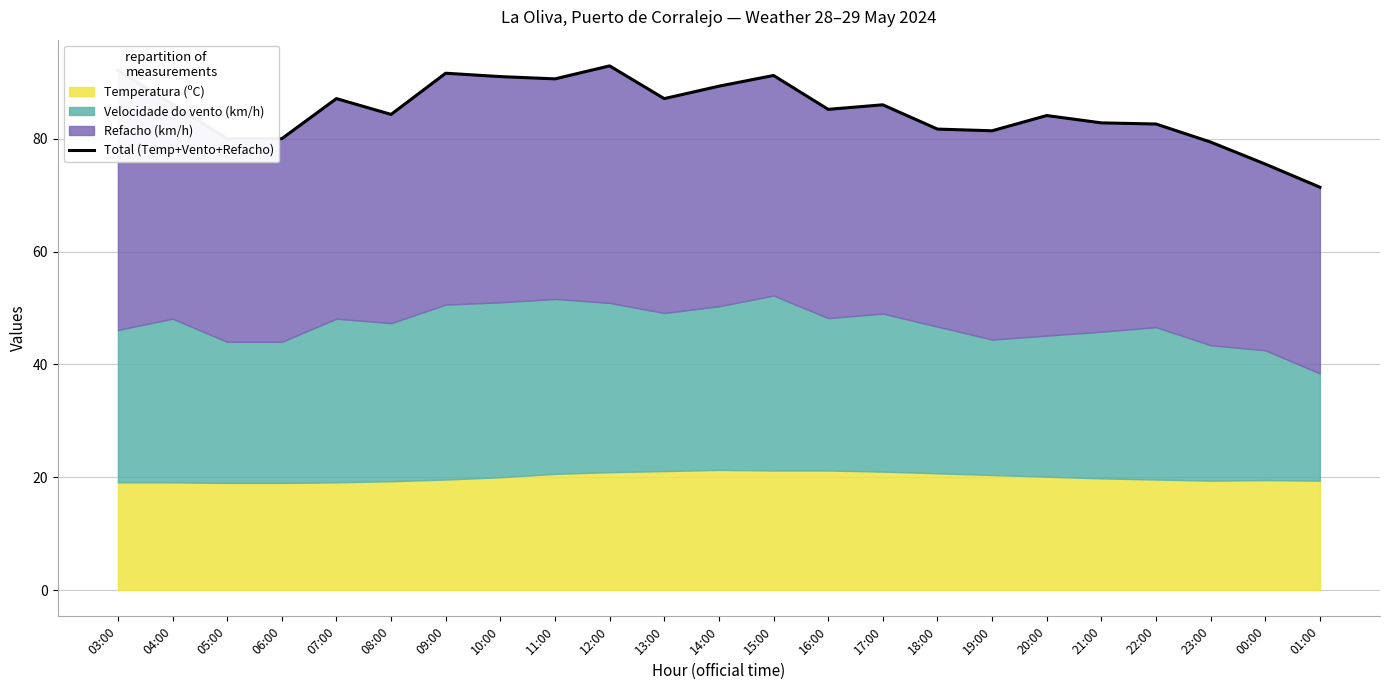

Reading right to left, what are all the values shown in this chart?

01:00=71.4	00:00=75.5	23:00=79.4	22:00=82.6	21:00=82.8	20:00=84.1	19:00=81.4	18:00=81.7	17:00=86.0	16:00=85.2	15:00=91.2	14:00=89.3	13:00=87.1	12:00=92.9	11:00=90.6	10:00=91.0	09:00=91.6	08:00=84.3	07:00=87.1	06:00=80.0	05:00=80.0	04:00=86.1	03:00=92.1